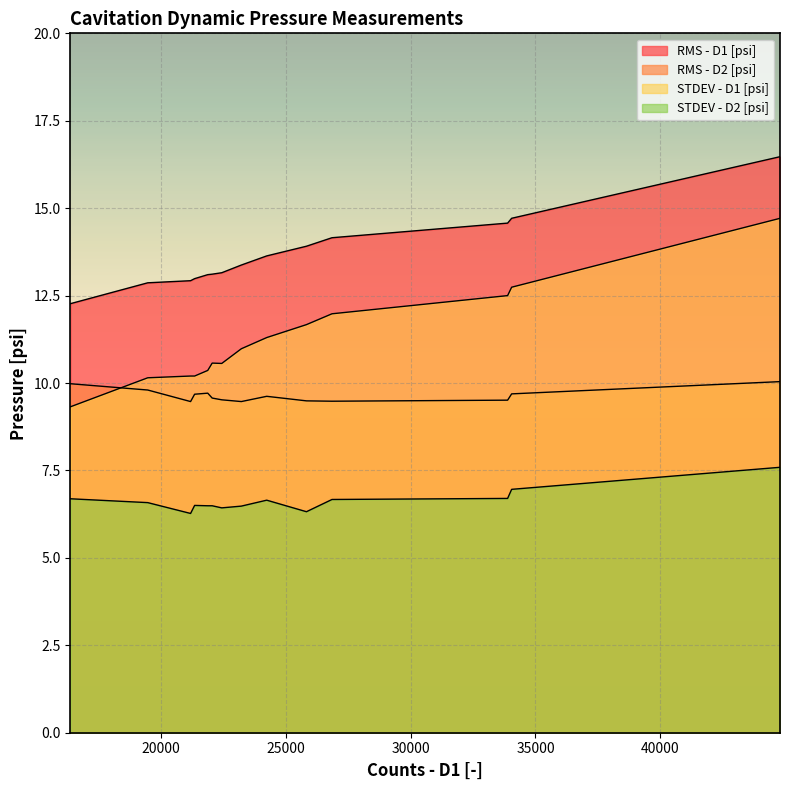

Rank the categories by RMS - D1 [psi] value from lowest to highest.

16390, 19485, 21199, 21361, 21886, 22064, 22447, 23230, 24246, 25836, 26858, 33886, 34047, 44786